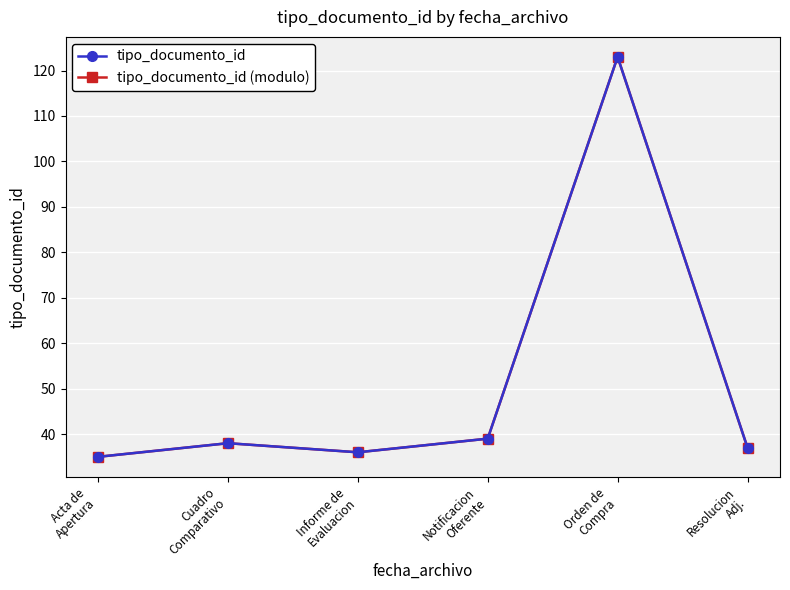

At which label does tipo_documento_id first exceed 38?

Notificacion
Oferente